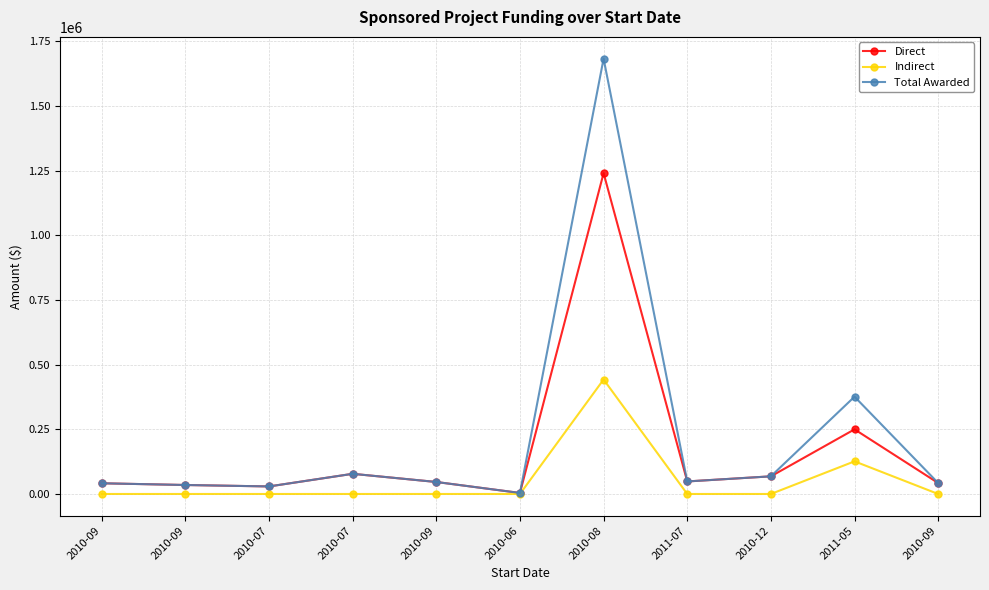

What is the label of the 8th point from the right?

2010-07